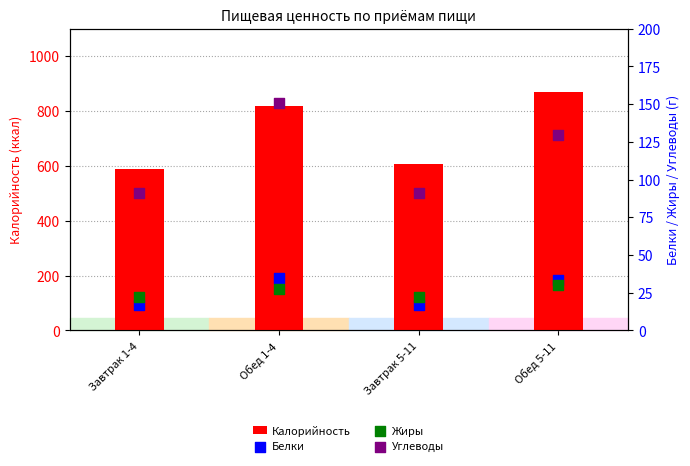

Is the value of Калорийность at Завтрак 5-11 greater than the value of Жиры at Обед 5-11?

Yes